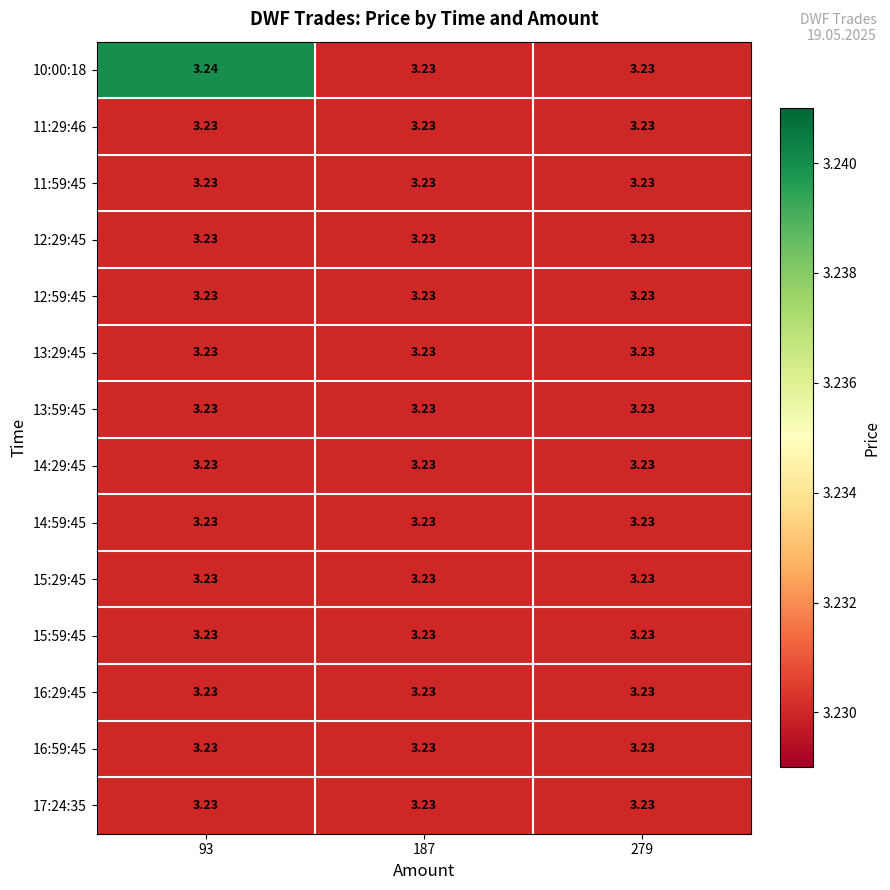

Which series has the widest spread of values?

10:00:18